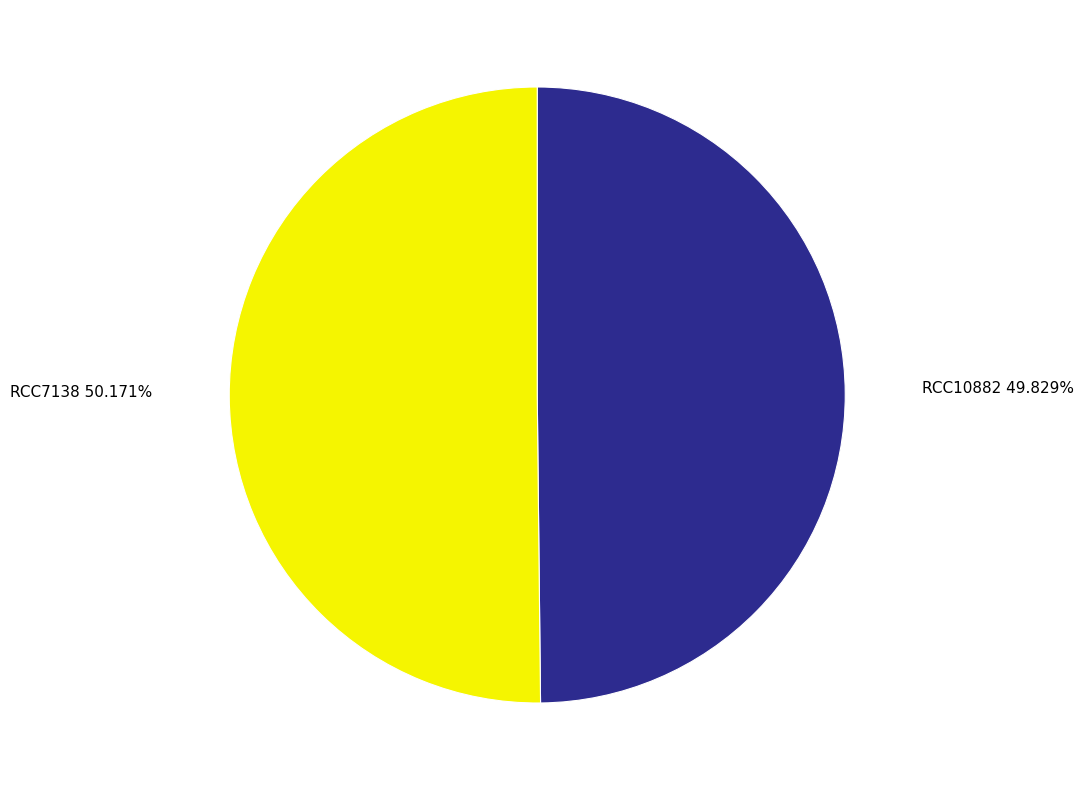

Does any single category account for the majority?

Yes